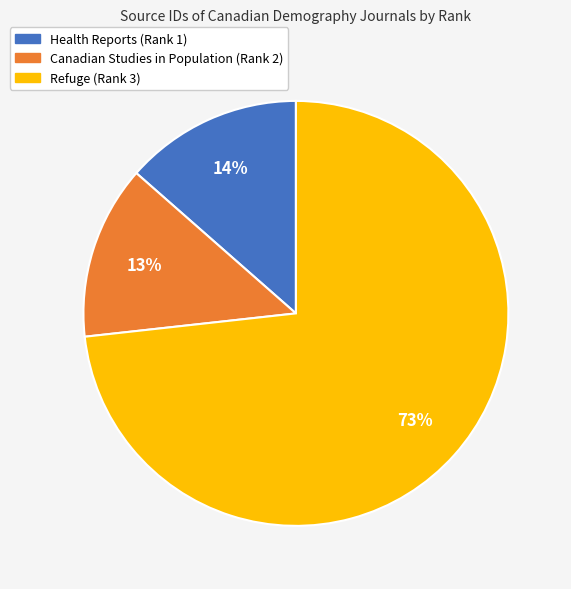

Between Canadian Studies in Population (Rank 2) and Refuge (Rank 3), which is larger?

Refuge (Rank 3)